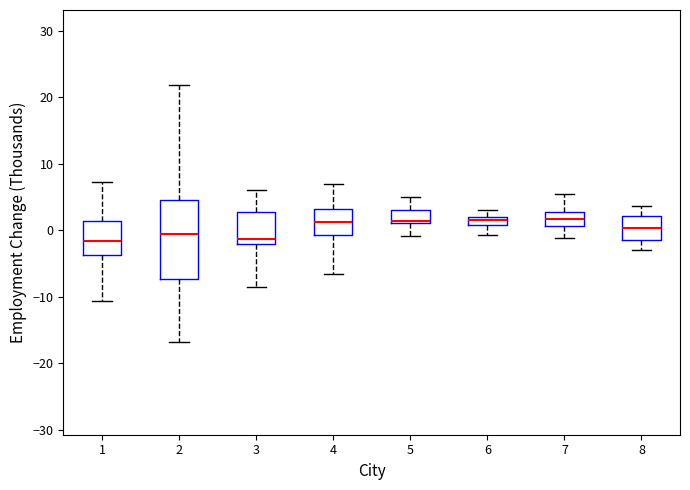

Comparing the boxes themselves (not the whiskers), which one is the tallest?

2